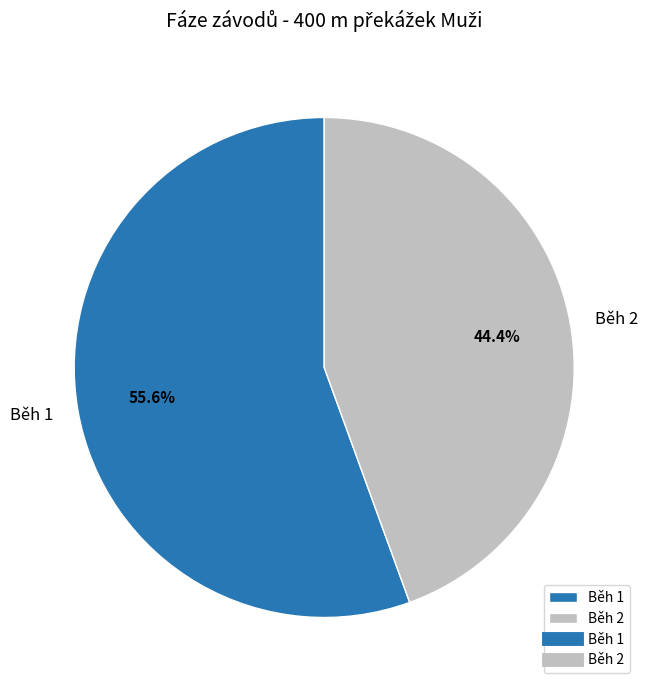

Combined, do Běh 1 and Běh 2 account for over 50%?

Yes